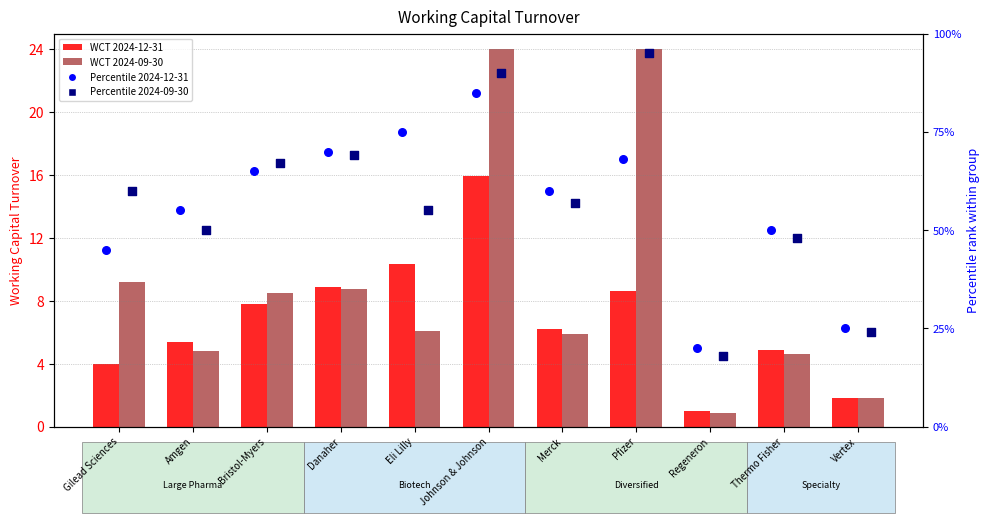

At which category is the sum across all series the highest?

Johnson & Johnson